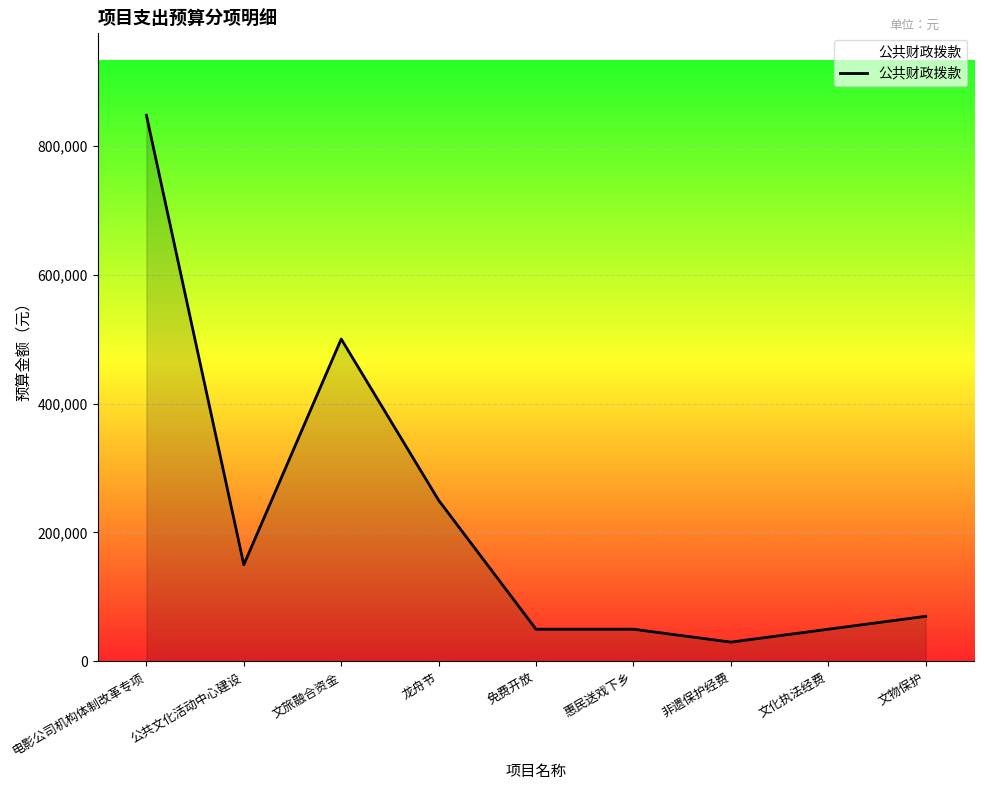

True or false: the data shows 50000 at 惠民送戏下乡.

True